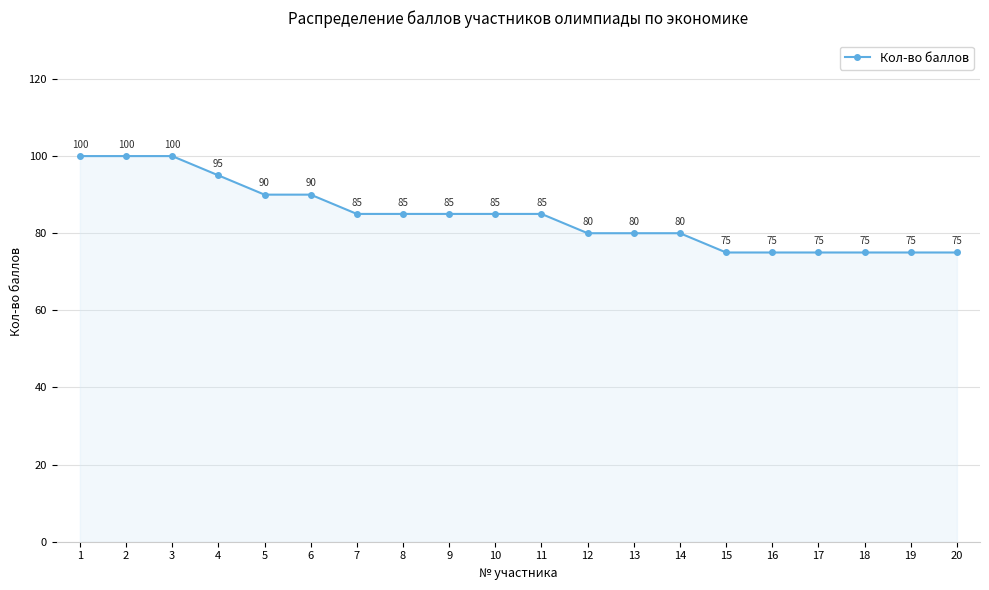

The chart shows a value of 99 at 15. True or false?

False